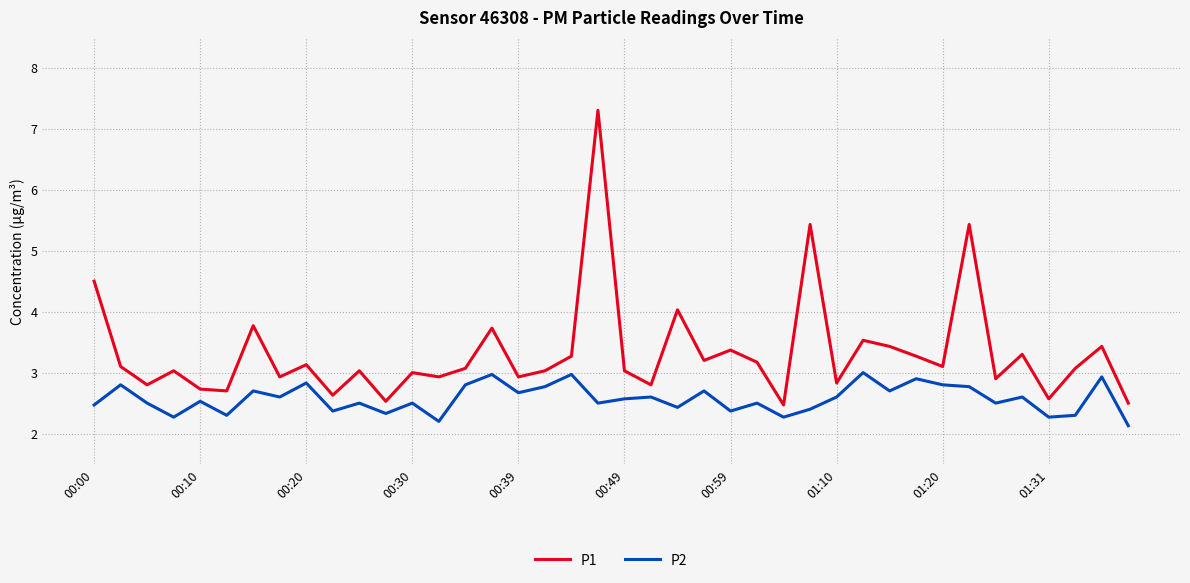

True or false: P1 and P2 cross at least once.

False